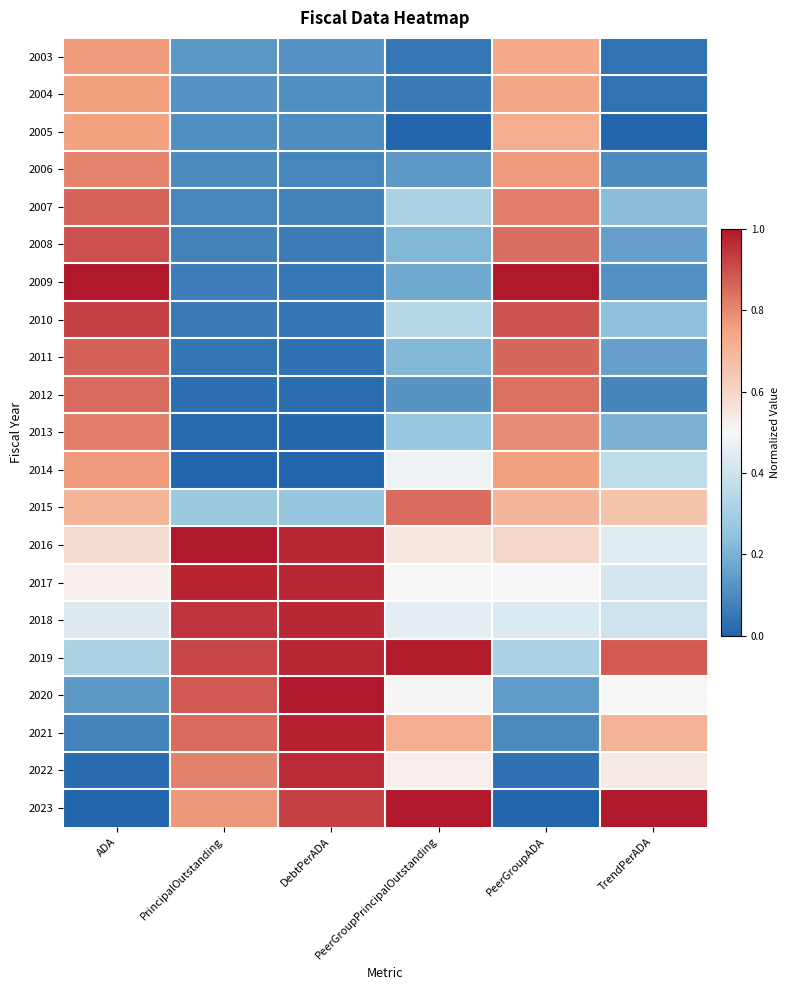

Reading left to right, what are all the values shown in this chart?

2003: ADA=0.8	PrincipalOutstanding=0.1	DebtPerADA=0.1	PeerGroupPrincipalOutstanding=0.0	PeerGroupADA=0.7	TrendPerADA=0.0
2004: ADA=0.8	PrincipalOutstanding=0.1	DebtPerADA=0.1	PeerGroupPrincipalOutstanding=0.1	PeerGroupADA=0.7	TrendPerADA=0.0
2005: ADA=0.8	PrincipalOutstanding=0.1	DebtPerADA=0.1	PeerGroupPrincipalOutstanding=0.0	PeerGroupADA=0.7	TrendPerADA=0.0
2006: ADA=0.8	PrincipalOutstanding=0.1	DebtPerADA=0.1	PeerGroupPrincipalOutstanding=0.1	PeerGroupADA=0.8	TrendPerADA=0.1
2007: ADA=0.9	PrincipalOutstanding=0.1	DebtPerADA=0.1	PeerGroupPrincipalOutstanding=0.3	PeerGroupADA=0.8	TrendPerADA=0.2
2008: ADA=0.9	PrincipalOutstanding=0.1	DebtPerADA=0.1	PeerGroupPrincipalOutstanding=0.2	PeerGroupADA=0.8	TrendPerADA=0.2
2009: ADA=1.0	PrincipalOutstanding=0.1	DebtPerADA=0.0	PeerGroupPrincipalOutstanding=0.2	PeerGroupADA=1.0	TrendPerADA=0.1
2010: ADA=0.9	PrincipalOutstanding=0.1	DebtPerADA=0.0	PeerGroupPrincipalOutstanding=0.3	PeerGroupADA=0.9	TrendPerADA=0.2
2011: ADA=0.9	PrincipalOutstanding=0.0	DebtPerADA=0.0	PeerGroupPrincipalOutstanding=0.2	PeerGroupADA=0.9	TrendPerADA=0.2
2012: ADA=0.9	PrincipalOutstanding=0.0	DebtPerADA=0.0	PeerGroupPrincipalOutstanding=0.1	PeerGroupADA=0.8	TrendPerADA=0.1
2013: ADA=0.8	PrincipalOutstanding=0.0	DebtPerADA=0.0	PeerGroupPrincipalOutstanding=0.3	PeerGroupADA=0.8	TrendPerADA=0.2
2014: ADA=0.8	PrincipalOutstanding=0.0	DebtPerADA=0.0	PeerGroupPrincipalOutstanding=0.5	PeerGroupADA=0.8	TrendPerADA=0.4
2015: ADA=0.7	PrincipalOutstanding=0.3	DebtPerADA=0.3	PeerGroupPrincipalOutstanding=0.8	PeerGroupADA=0.7	TrendPerADA=0.7
2016: ADA=0.6	PrincipalOutstanding=1.0	DebtPerADA=1.0	PeerGroupPrincipalOutstanding=0.5	PeerGroupADA=0.6	TrendPerADA=0.4
2017: ADA=0.5	PrincipalOutstanding=1.0	DebtPerADA=1.0	PeerGroupPrincipalOutstanding=0.5	PeerGroupADA=0.5	TrendPerADA=0.4
2018: ADA=0.4	PrincipalOutstanding=0.9	DebtPerADA=1.0	PeerGroupPrincipalOutstanding=0.5	PeerGroupADA=0.4	TrendPerADA=0.4
2019: ADA=0.3	PrincipalOutstanding=0.9	DebtPerADA=1.0	PeerGroupPrincipalOutstanding=1.0	PeerGroupADA=0.3	TrendPerADA=0.9
2020: ADA=0.1	PrincipalOutstanding=0.9	DebtPerADA=1.0	PeerGroupPrincipalOutstanding=0.5	PeerGroupADA=0.1	TrendPerADA=0.5
2021: ADA=0.1	PrincipalOutstanding=0.8	DebtPerADA=1.0	PeerGroupPrincipalOutstanding=0.7	PeerGroupADA=0.1	TrendPerADA=0.7
2022: ADA=0.0	PrincipalOutstanding=0.8	DebtPerADA=1.0	PeerGroupPrincipalOutstanding=0.5	PeerGroupADA=0.0	TrendPerADA=0.5
2023: ADA=0.0	PrincipalOutstanding=0.8	DebtPerADA=0.9	PeerGroupPrincipalOutstanding=1.0	PeerGroupADA=0.0	TrendPerADA=1.0